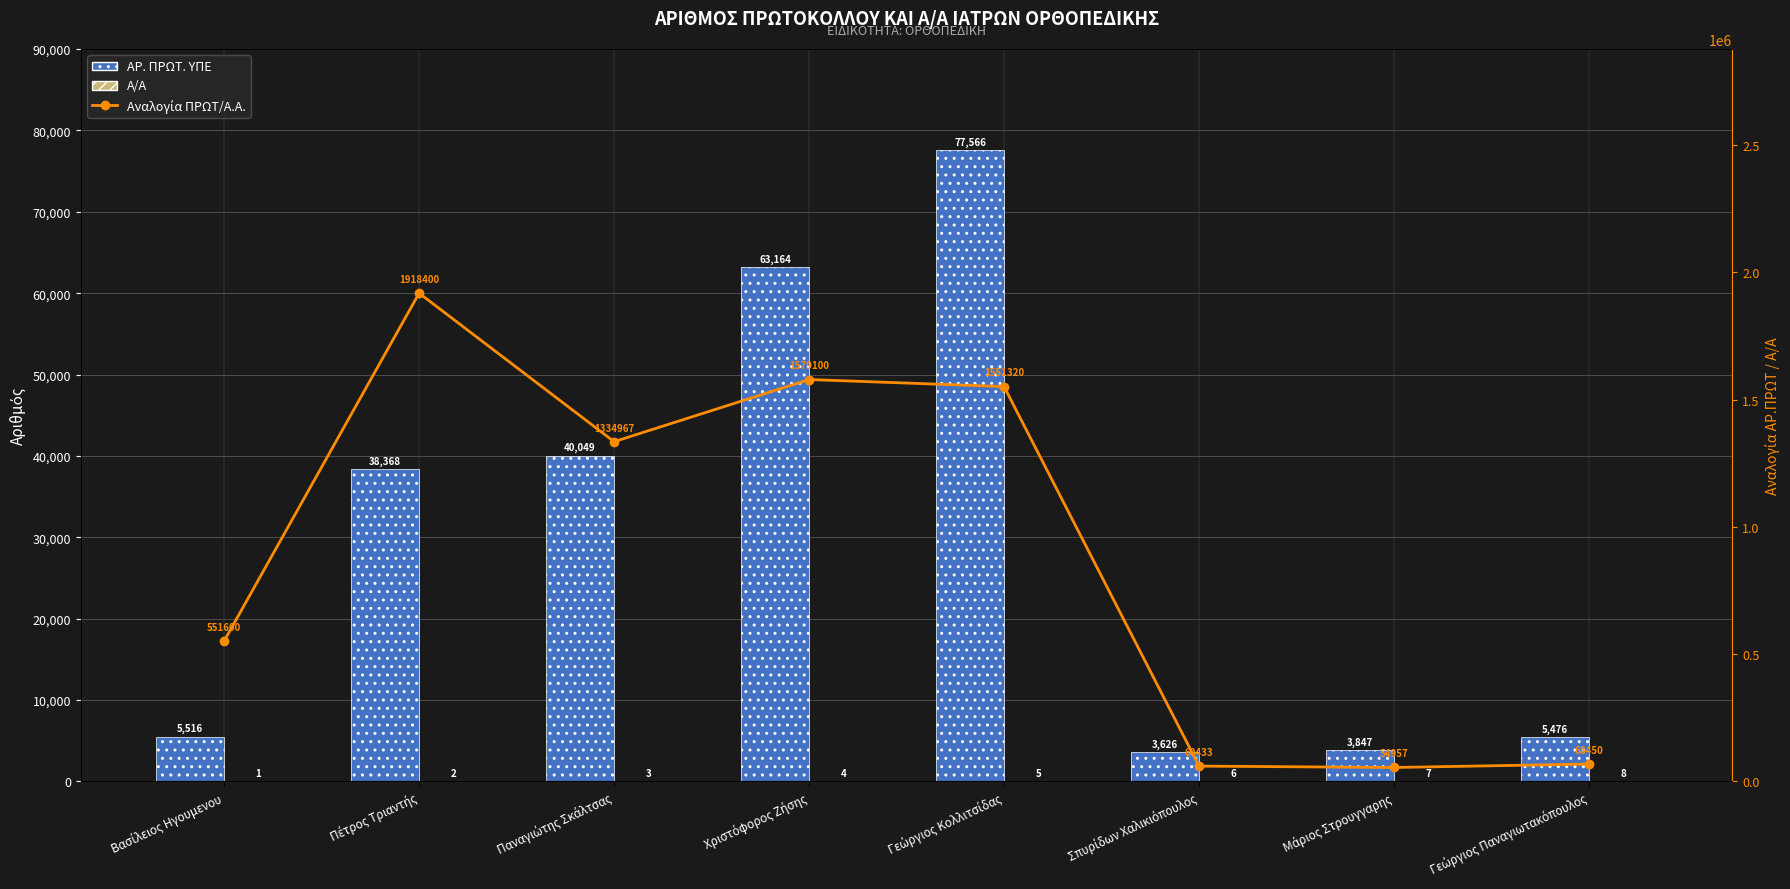

The Α/Α series shows 7.0 at Μάριος Στρουγγαρης. True or false?

True